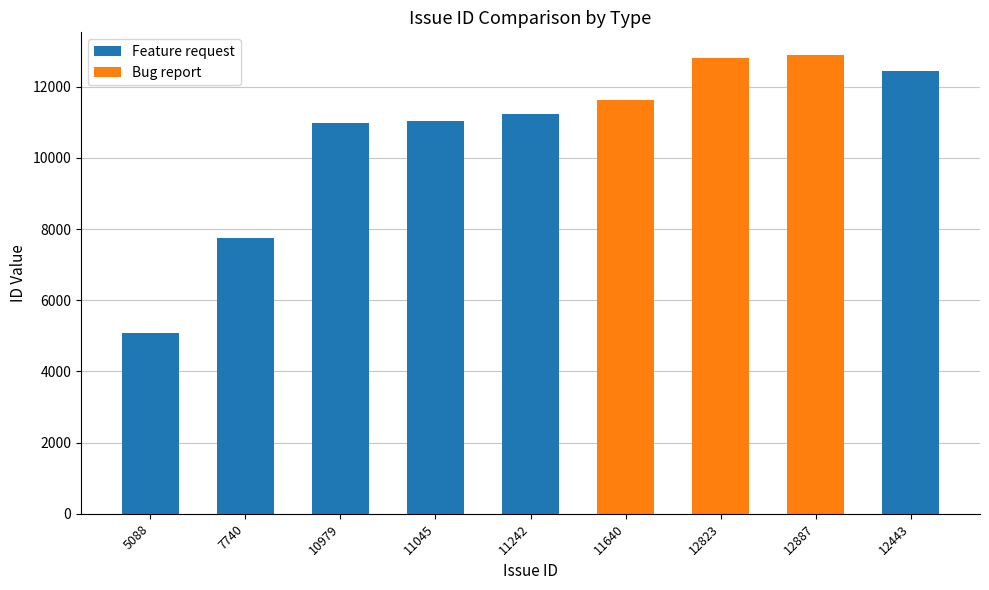

Is it true that Feature request equals 0 at 12823?

True